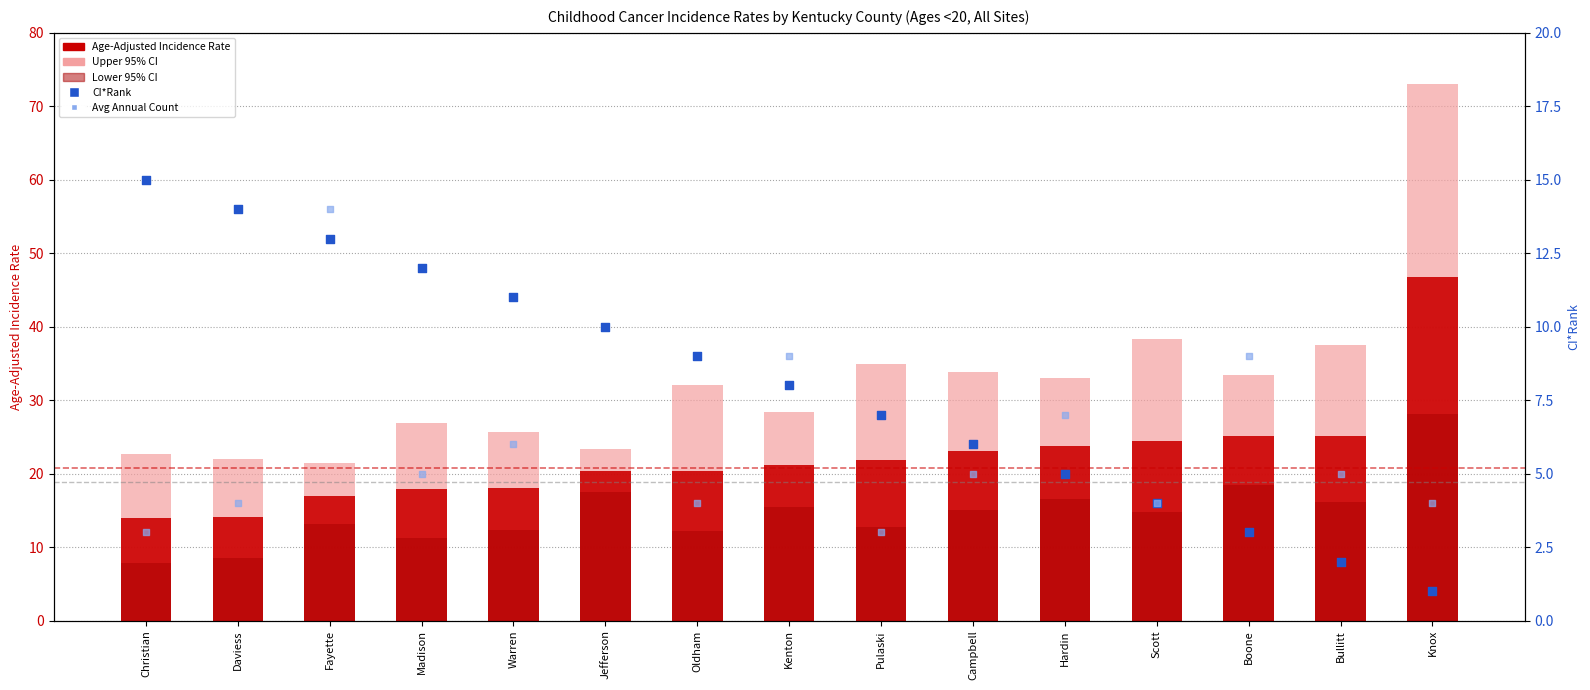

Which series reaches the maximum Y coordinate?

Upper 95% CI